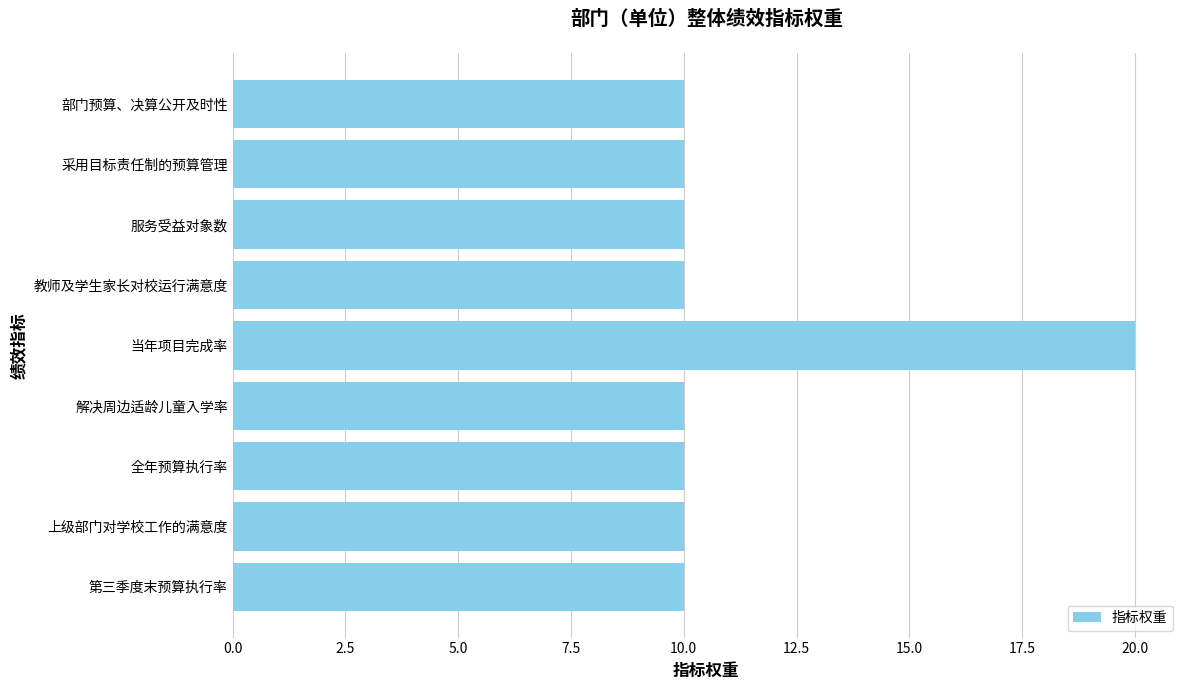

How many series are shown in this chart?

1